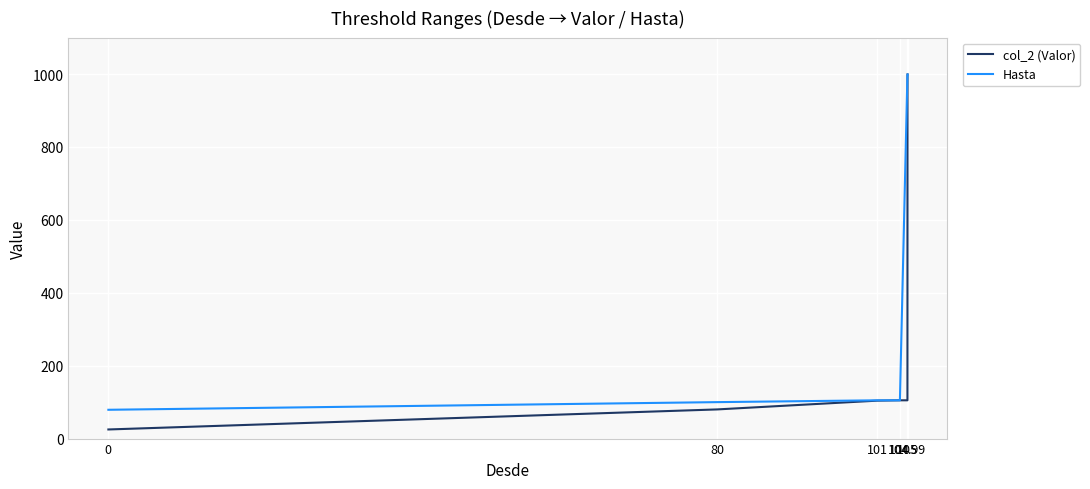

Is it true that col_2 (Valor) equals 25.0 at 0?

True